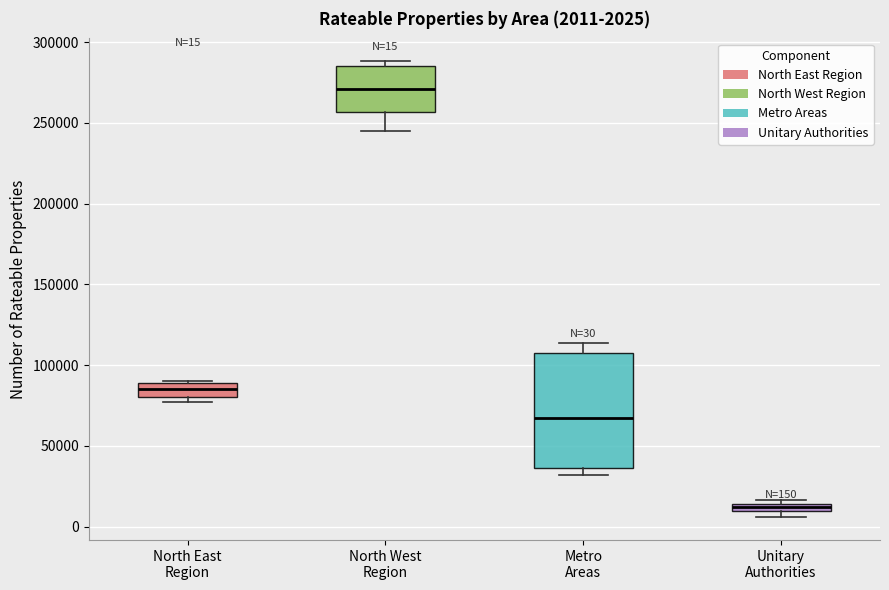

Which box's median line is the lowest?

Unitary Authorities